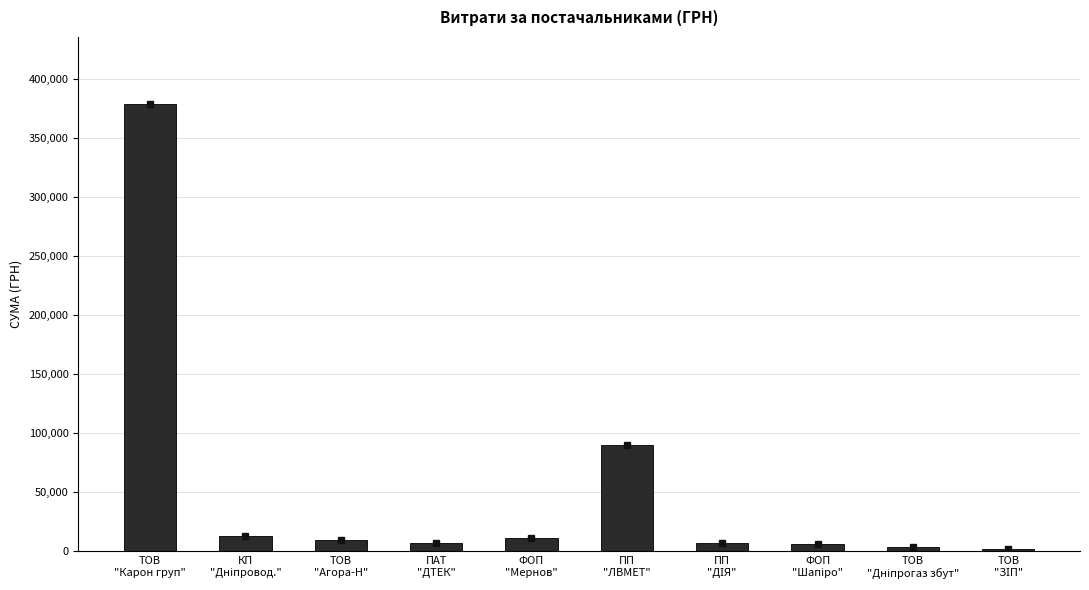

What is the difference between the maximum and minimum values?

376833.9